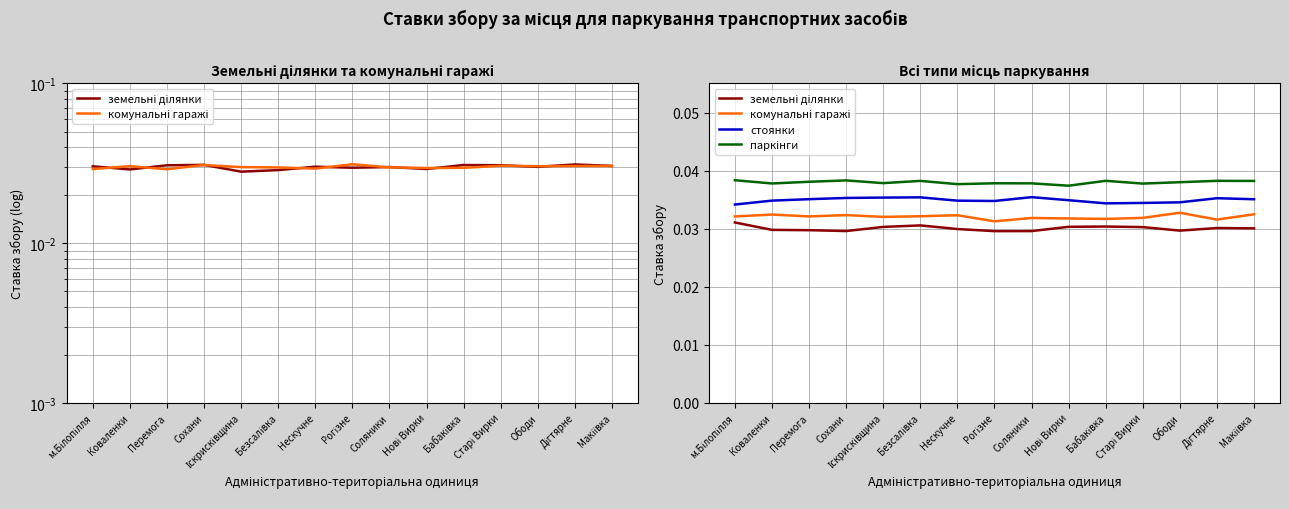

What is the sum of all земельні ділянки values?

0.5